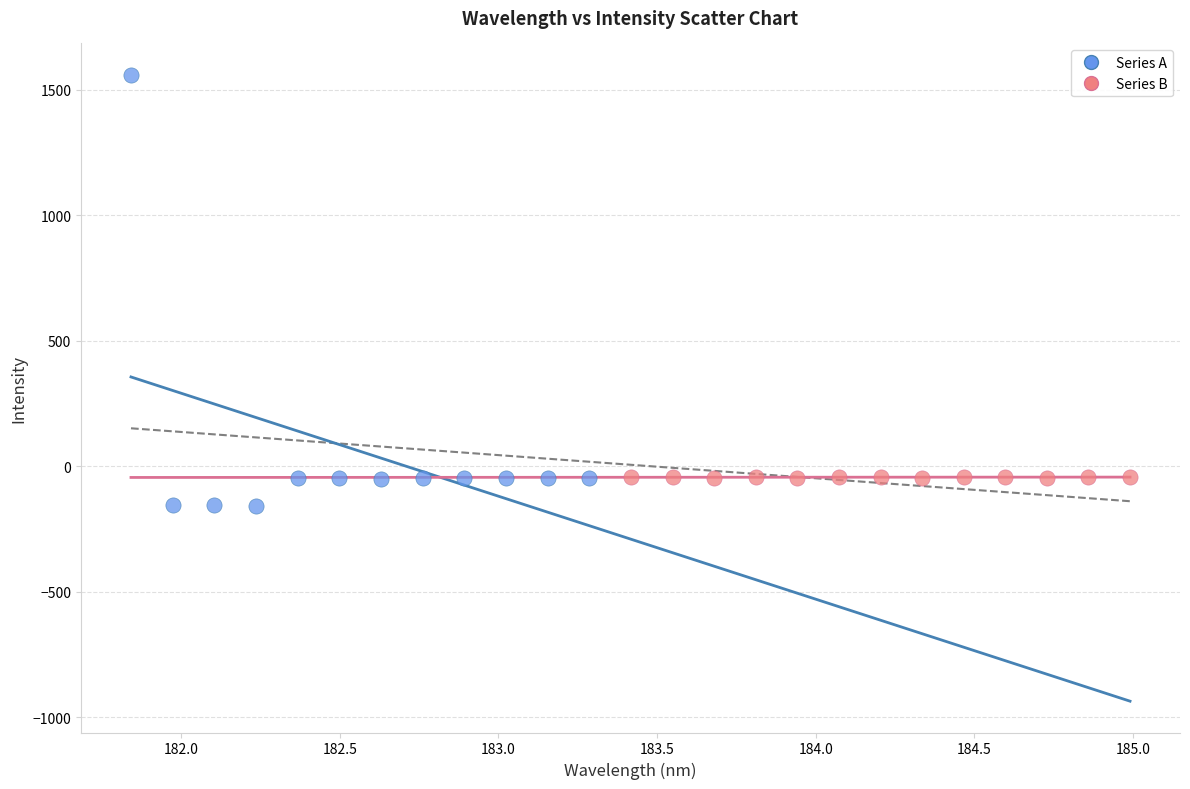

Which series contains the lowest Y value?

Series A